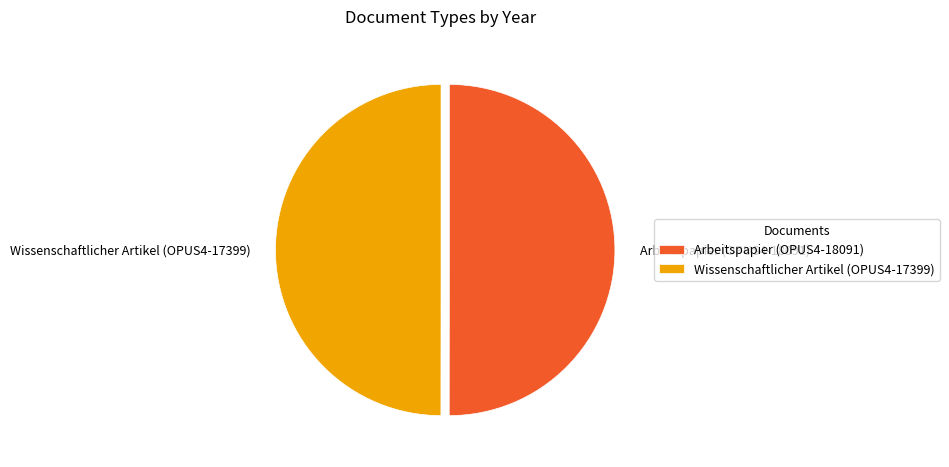

Combined, do Arbeitspapier (OPUS4-18091) and Wissenschaftlicher Artikel (OPUS4-17399) account for over 50%?

Yes